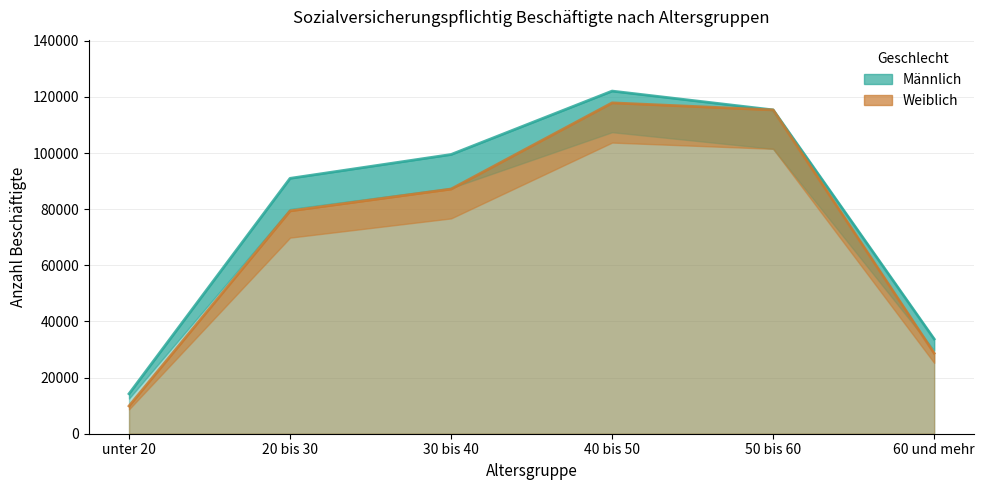

How many distinct data groups are displayed?

2